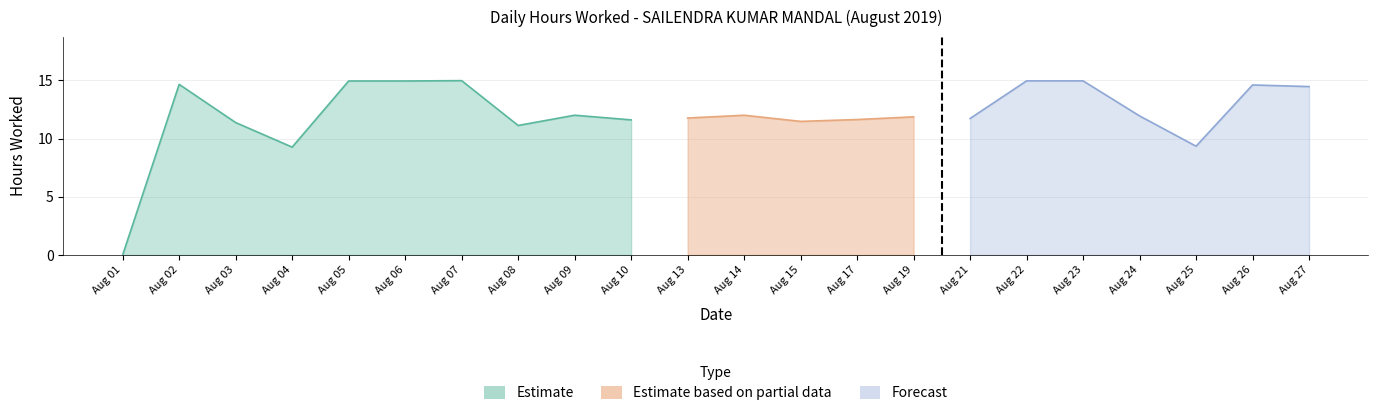

Reading left to right, extract all data points from this chart.

1=0.0	2=14.7	3=11.4	4=9.3	5=14.9	6=14.9	7=15.0	8=11.1	9=12.0	10=11.6	13=11.8	14=12.0	15=11.5	17=11.6	19=11.9	21=11.7	22=14.9	23=14.9	24=11.9	25=9.3	26=14.6	27=14.5